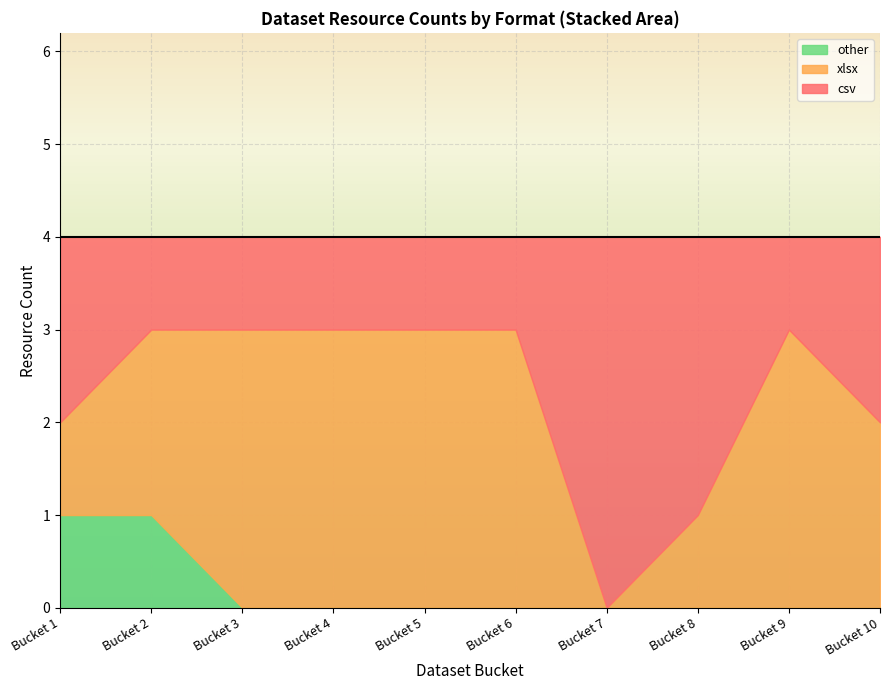

Is it true that other equals 1 at Bucket 4?

False